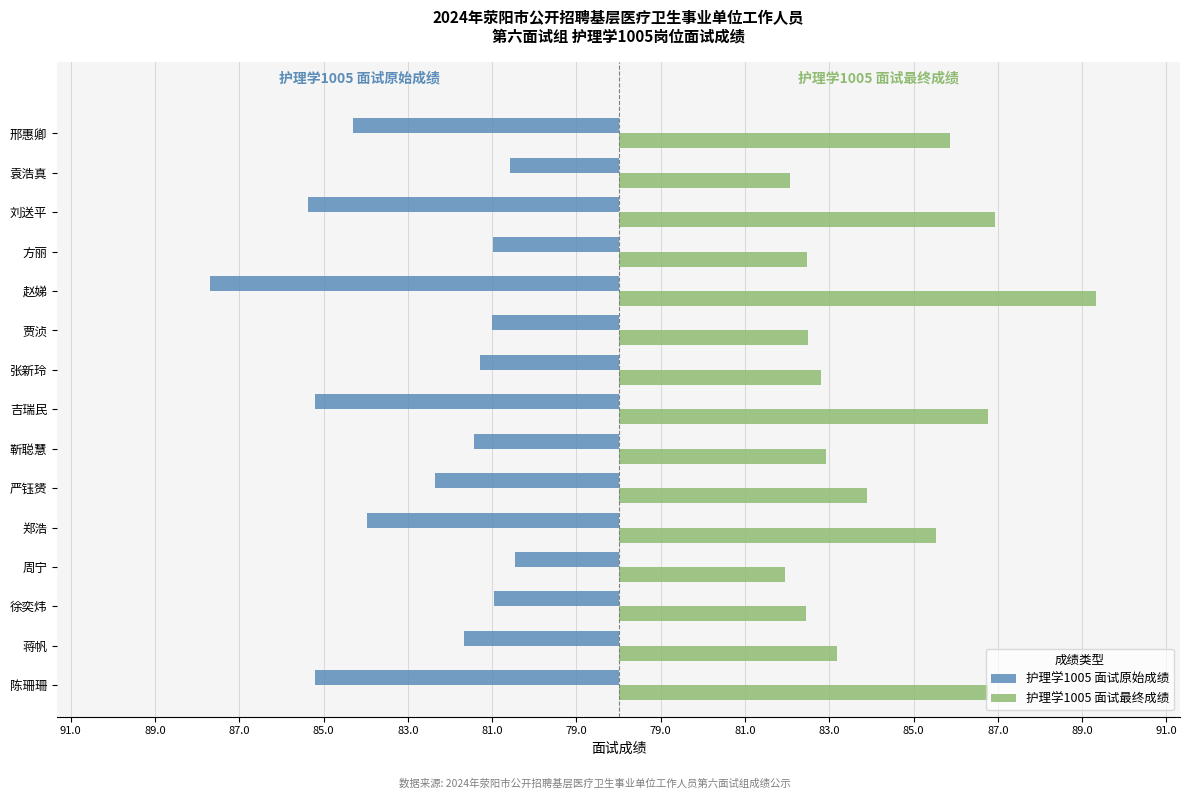

Which series has the largest range (max minus min)?

护理学1005 面试最终成绩